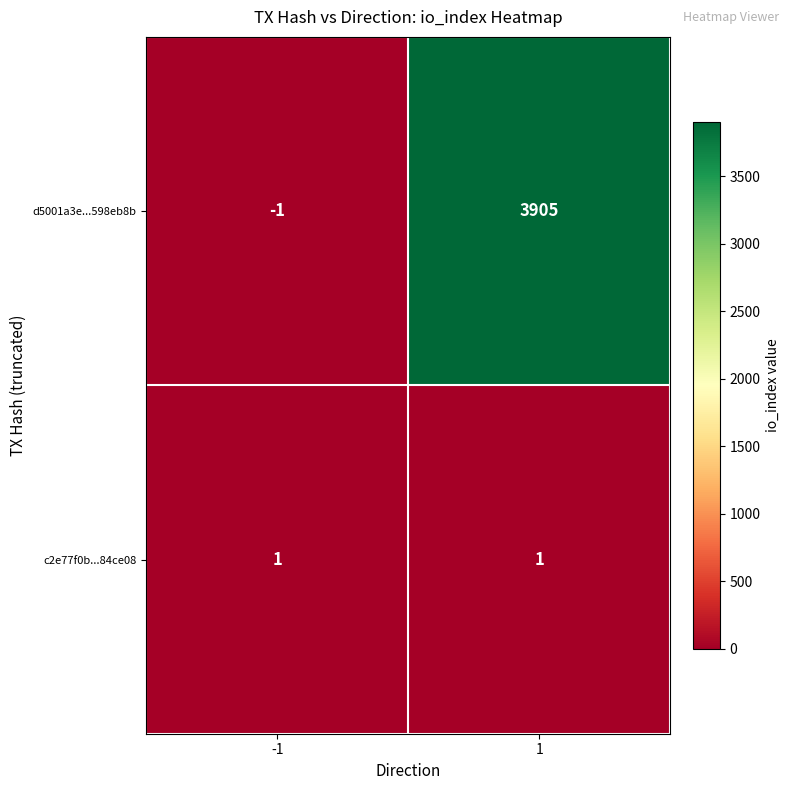

Read the d5001a3e...598eb8b value at 1, to the nearest 100.

3900